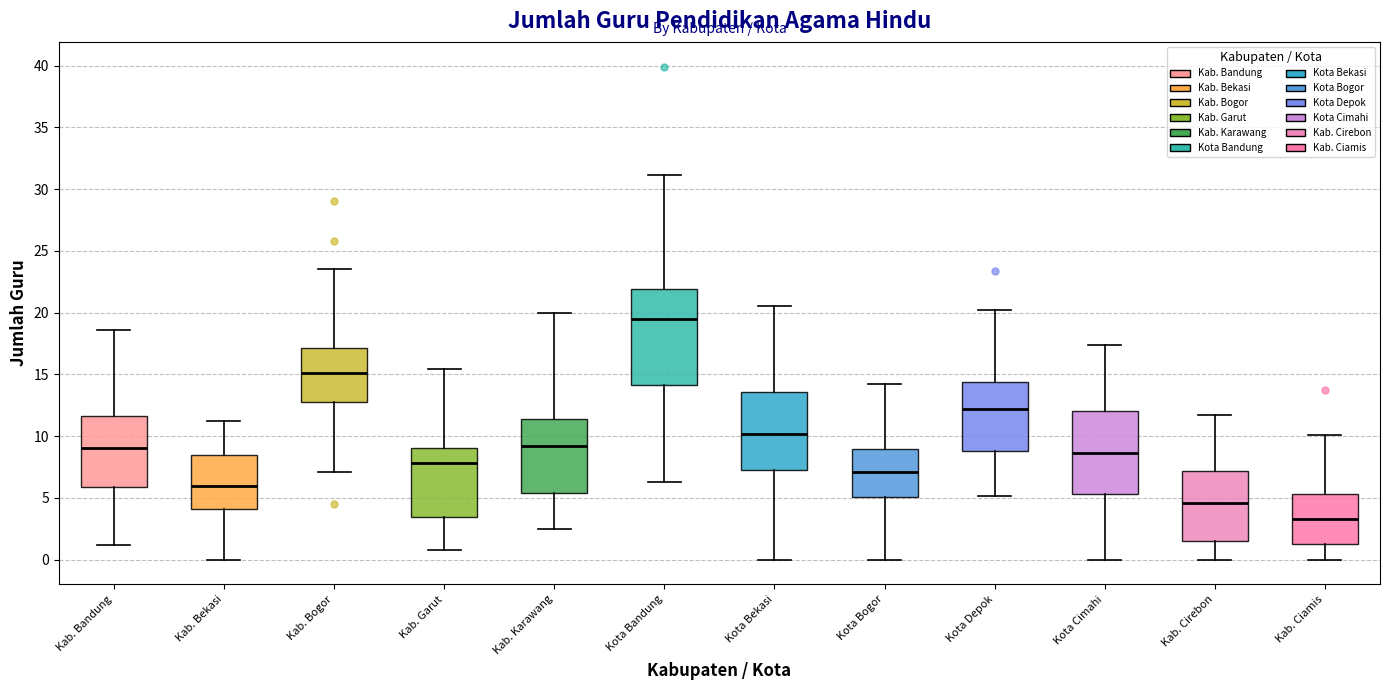

Which box's median line is the lowest?

Kab. Ciamis